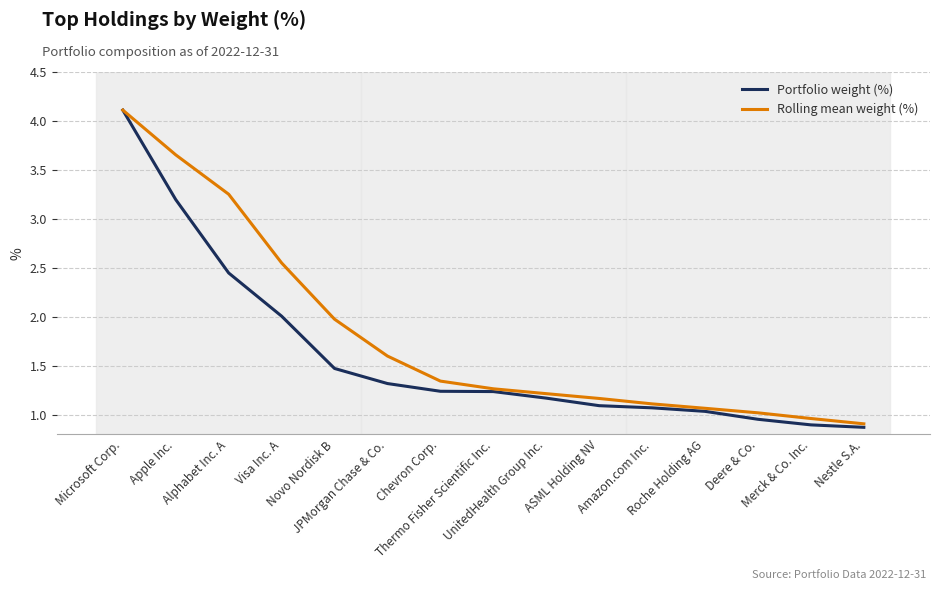

At how many categories does at least one series exceed 3?

3